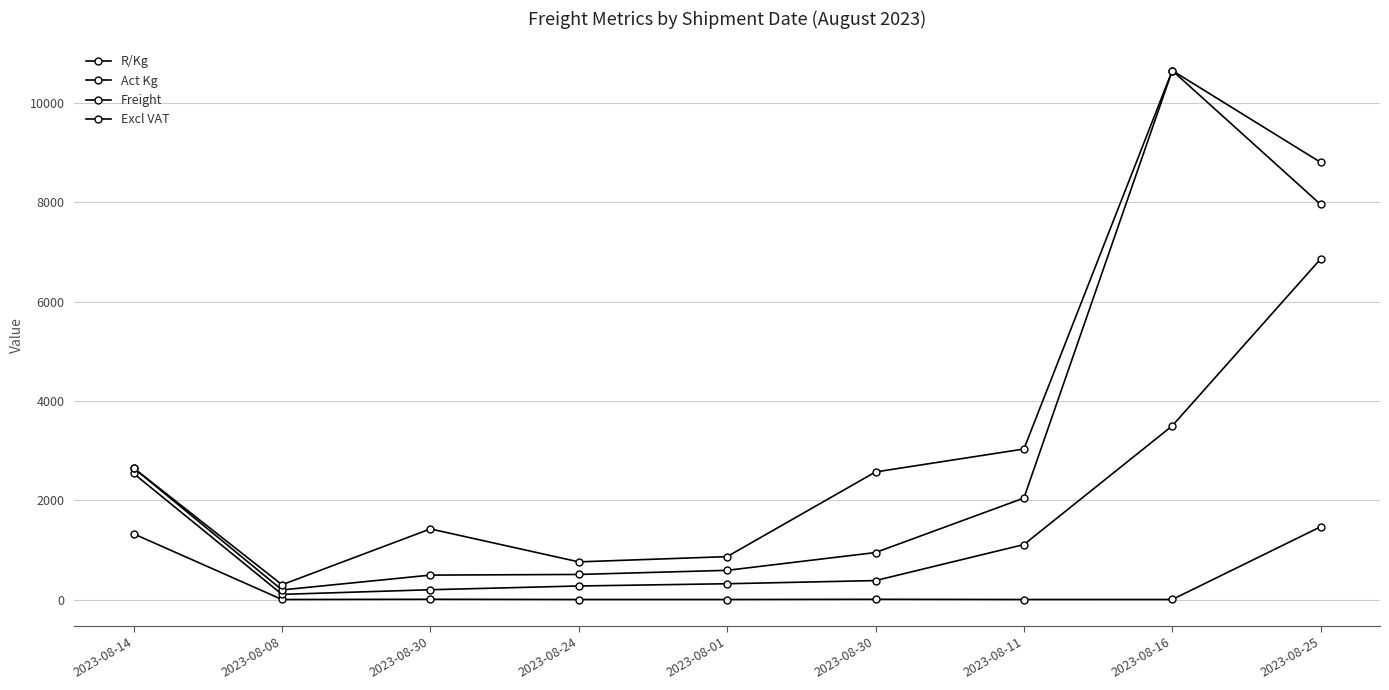

How many lines are shown in the chart?

4